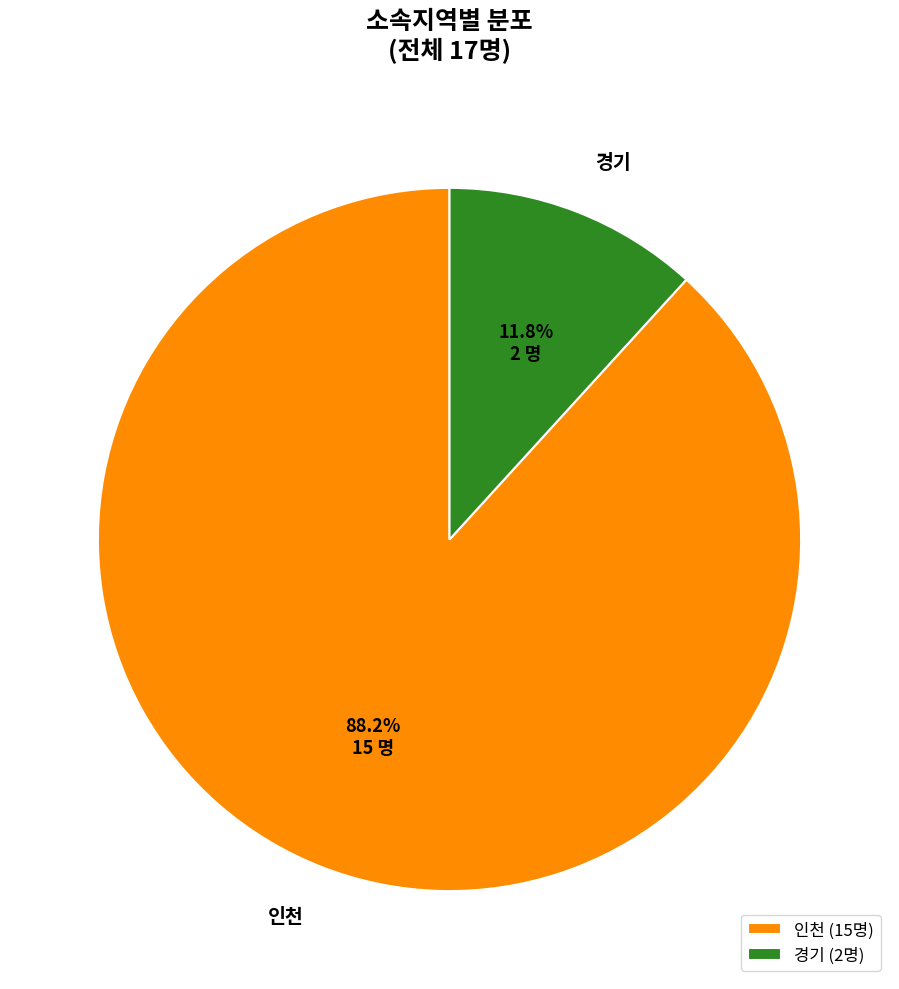

Does any single category account for the majority?

Yes